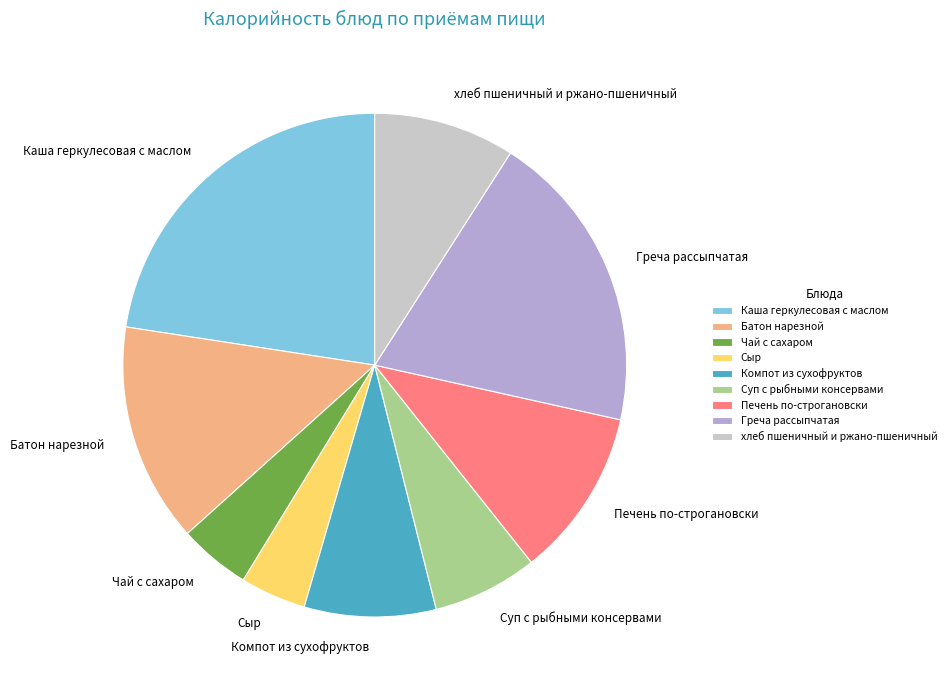

Which has a higher value, Греча рассыпчатая or Батон нарезной?

Греча рассыпчатая